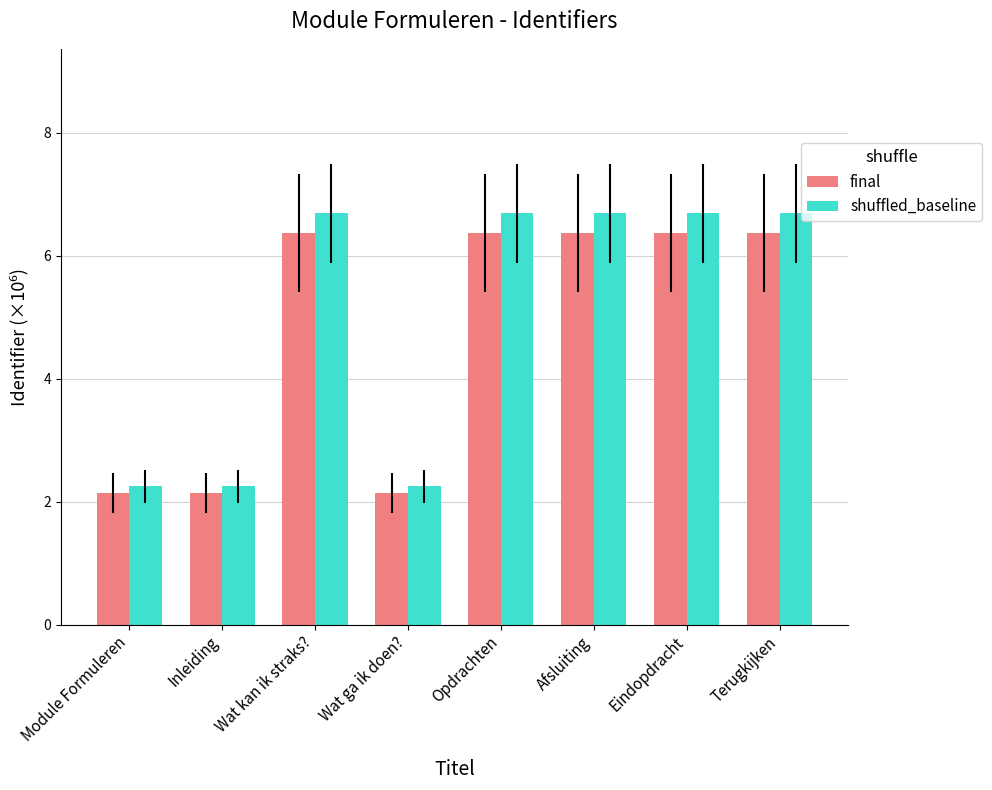

Rank the series by their average value, from highest to lowest.

shuffled_baseline, final